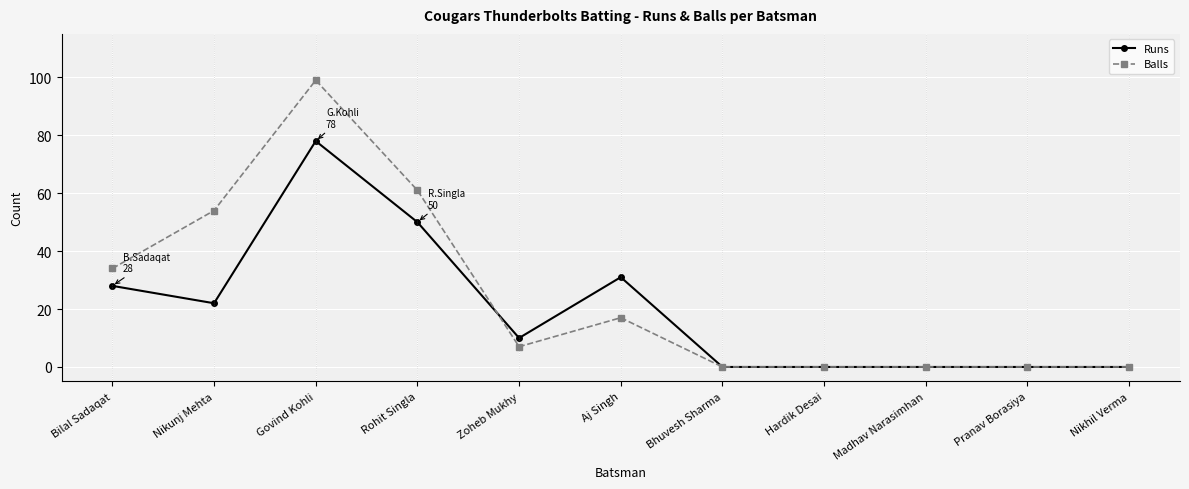

What is the greatest value displayed?

99